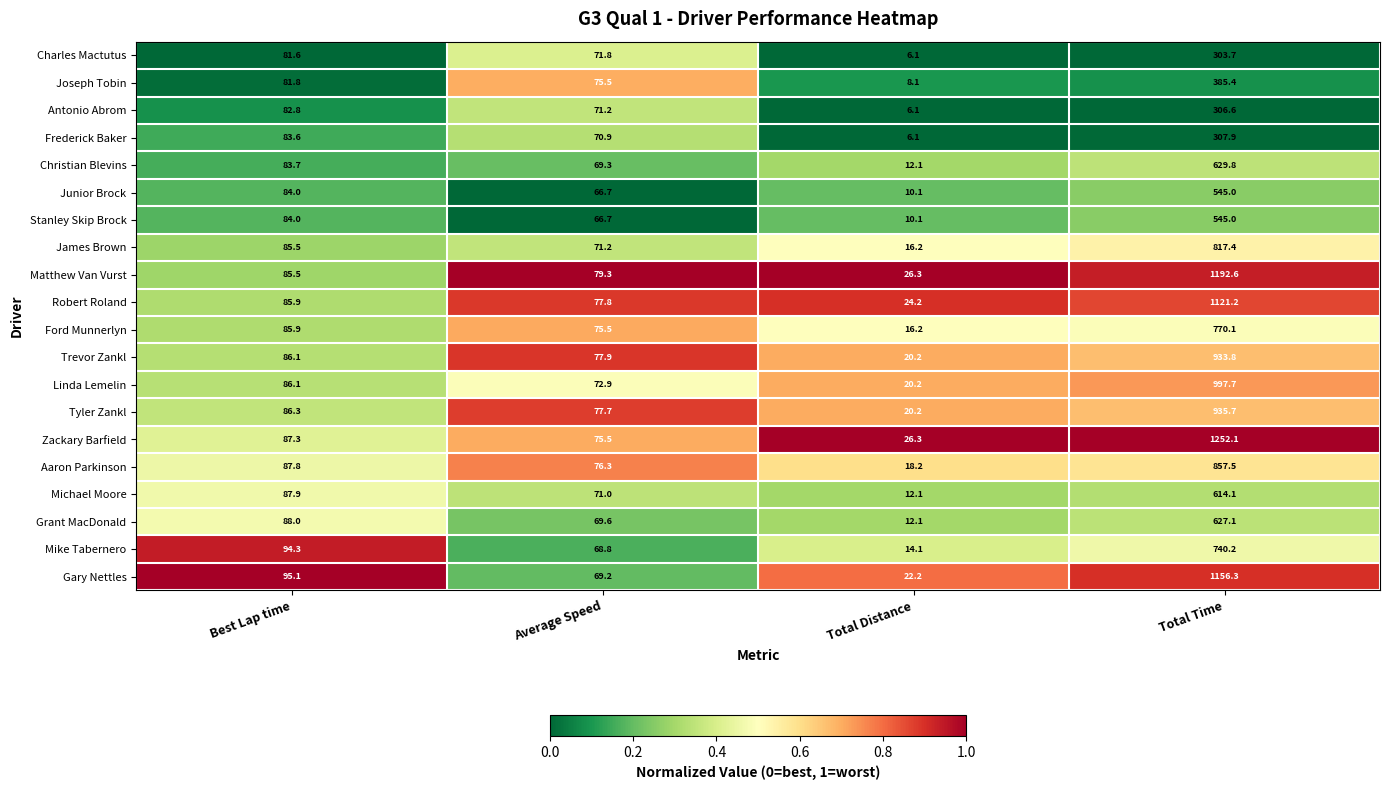

What is the smallest value displayed?

6.1